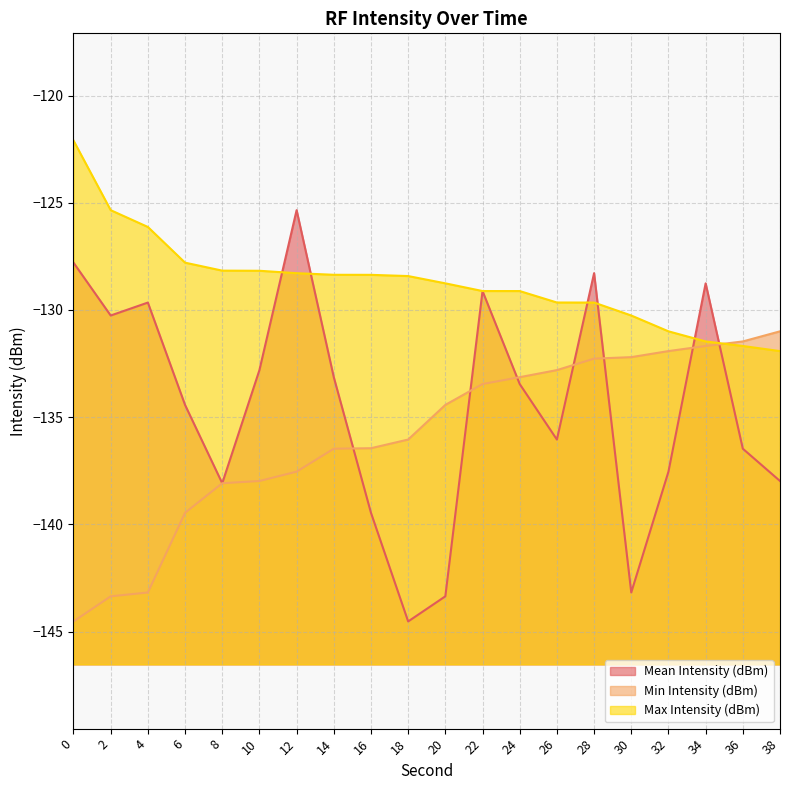

Reading right to left, transcribe all the data shown in this chart.

Mean Intensity (dBm): -138.0	-136.5	-128.8	-137.5	-143.2	-128.3	-136.0	-133.5	-129.1	-143.4	-144.5	-139.5	-133.1	-125.3	-132.8	-138.1	-134.4	-129.7	-130.3	-127.8
Min Intensity (dBm): -131.0	-131.5	-131.7	-131.9	-132.2	-132.3	-132.8	-133.1	-133.5	-134.4	-136.0	-136.4	-136.5	-137.5	-138.0	-138.1	-139.5	-143.2	-143.4	-144.5
Max Intensity (dBm): -131.9	-131.7	-131.5	-131.0	-130.3	-129.7	-129.7	-129.1	-129.1	-128.8	-128.4	-128.4	-128.4	-128.3	-128.2	-128.2	-127.8	-126.1	-125.3	-122.1